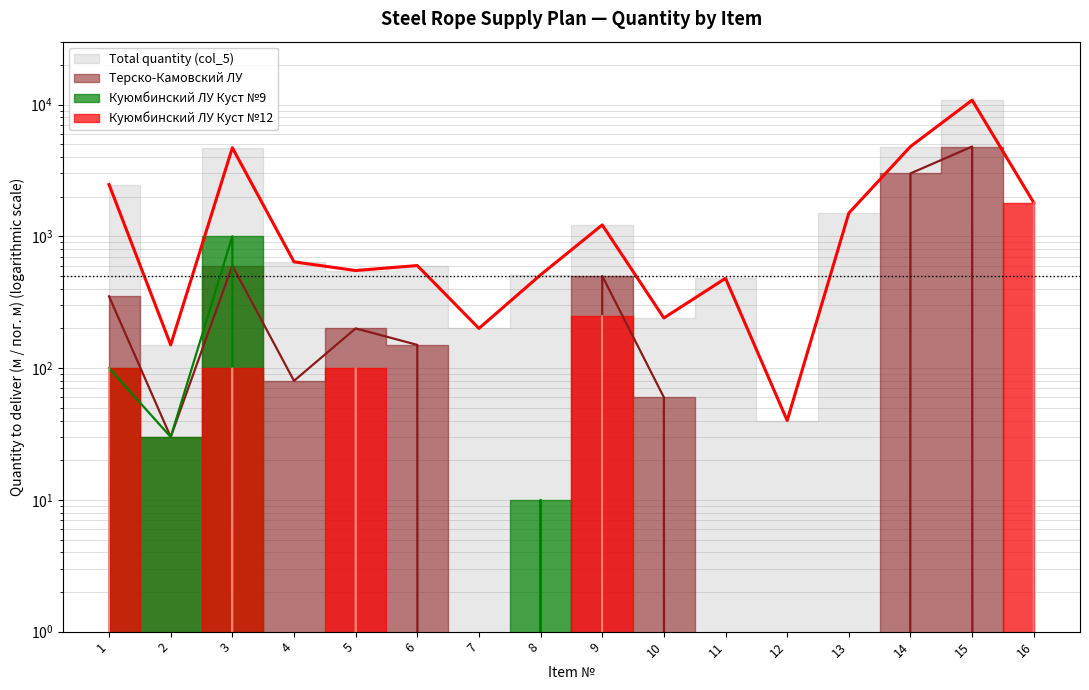

How many lines are shown in the chart?

4